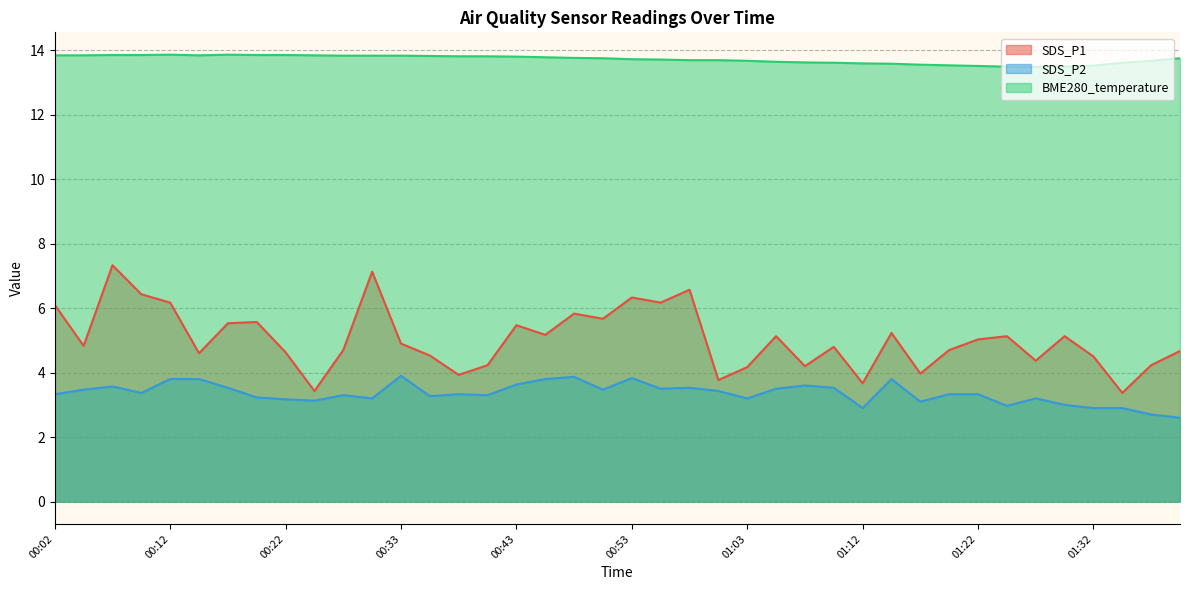

What is the lowest value of the SDS_P1 series?

3.4